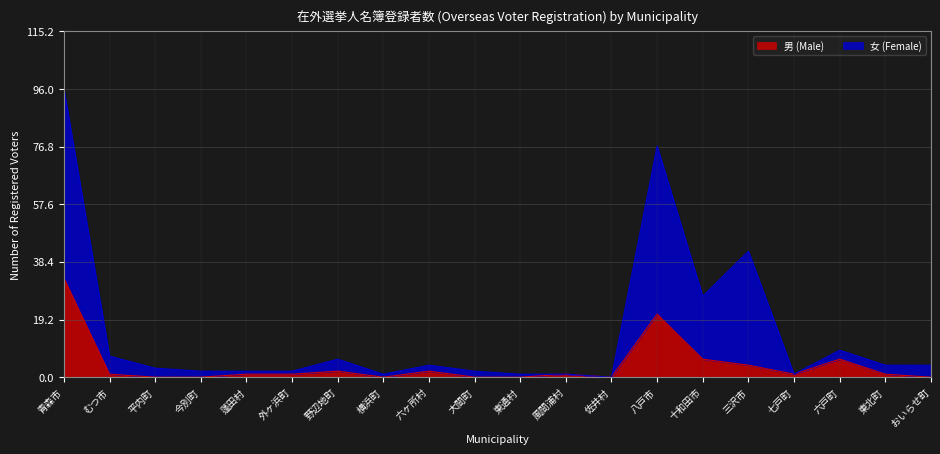

Which series has the largest range (max minus min)?

女 (Female)